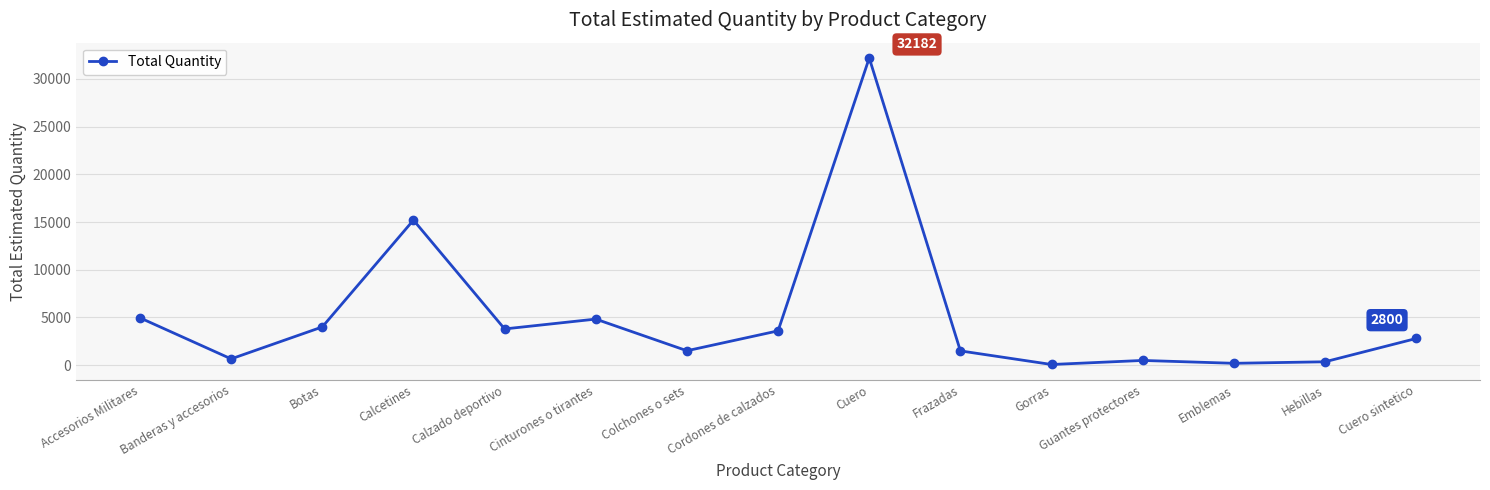

How many interior local valleys (lower than both neighbors) does the data have?

5